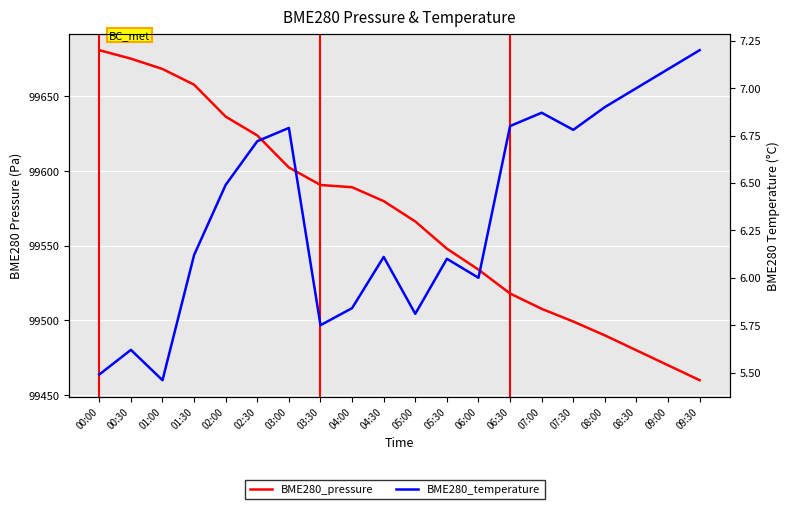

Where is BME280_pressure nearest to the value 99570?

05:00